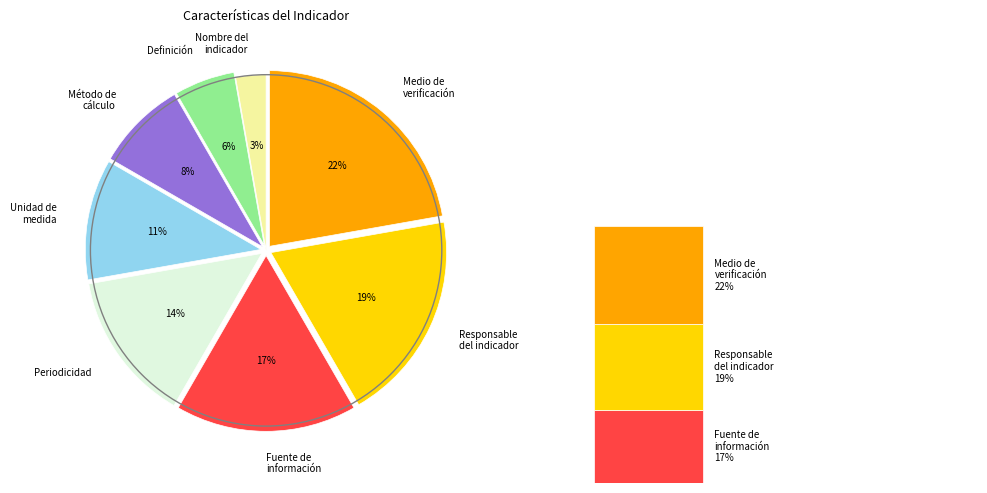

Combined, what portion of the pie is Método de cálculo and Definición?

13.9%